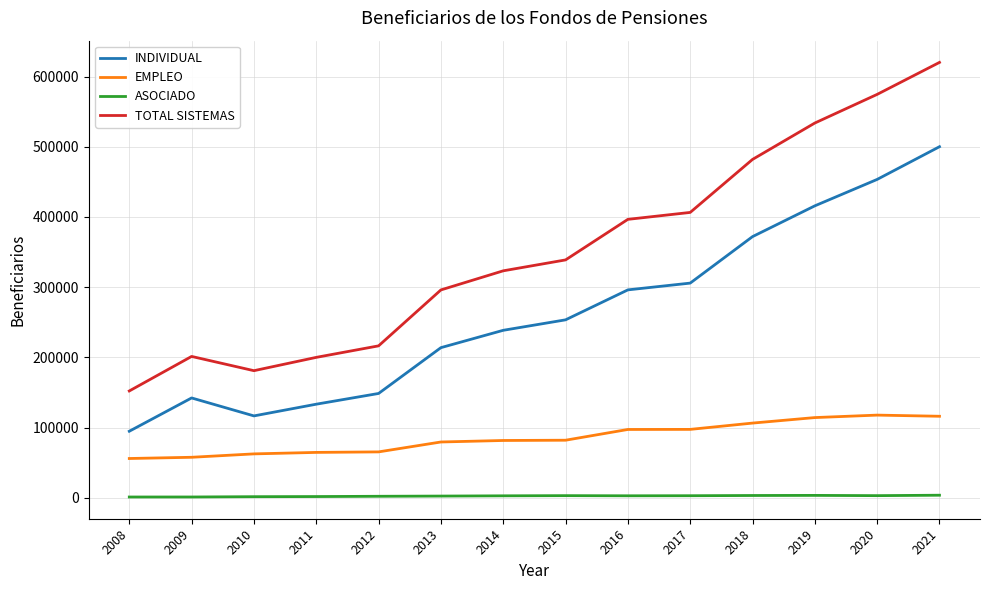

List the series in order of their overall mean, lowest first.

ASOCIADO, EMPLEO, INDIVIDUAL, TOTAL SISTEMAS